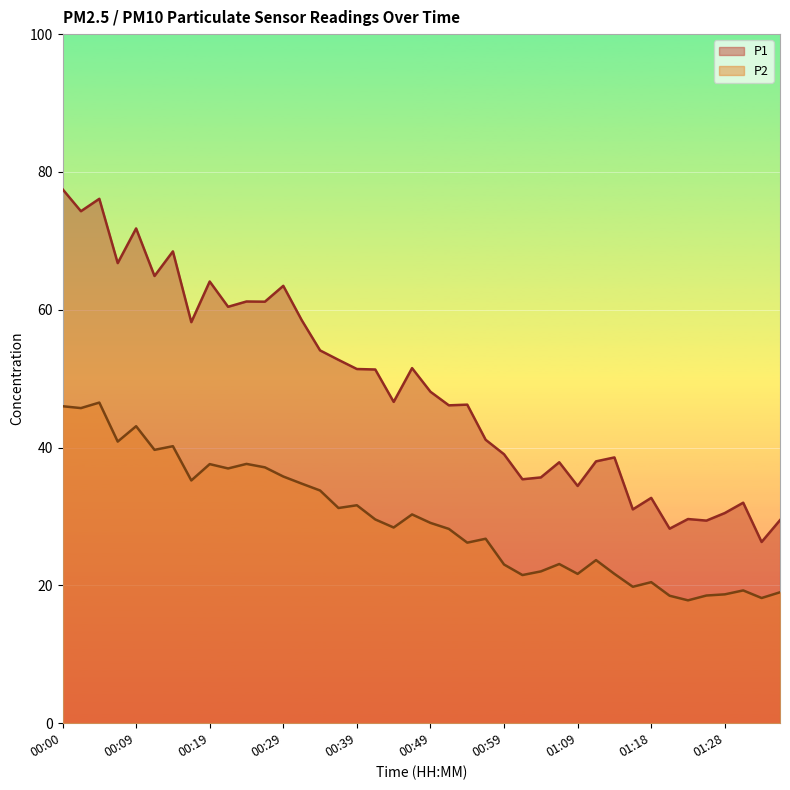

The value of P1 at 00:54 is 31.2. True or false?

False